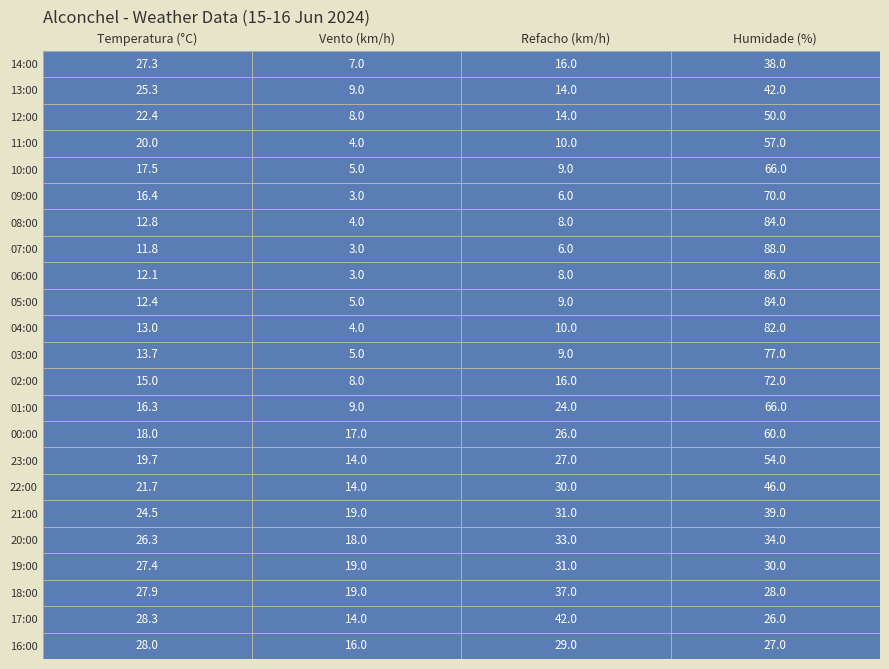

At which category is the sum across all series the highest?

00:00